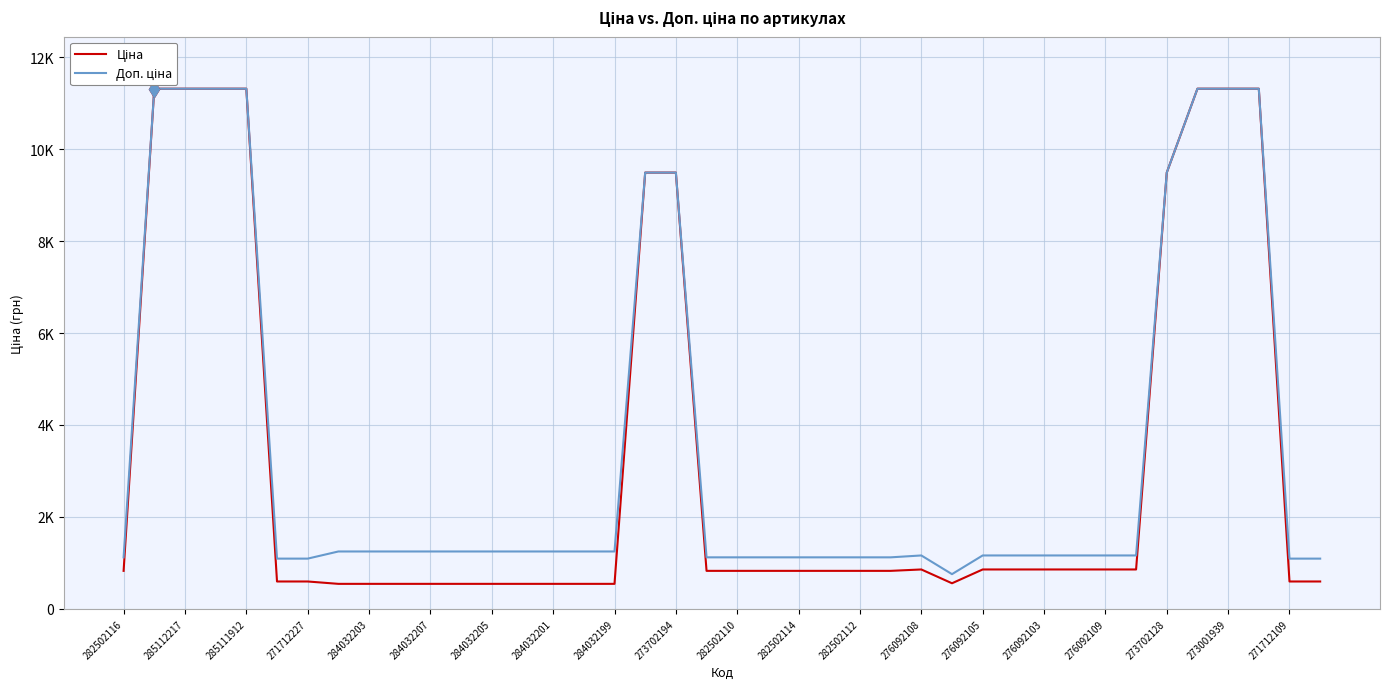

Which series has the largest total across all categories?

Доп. ціна